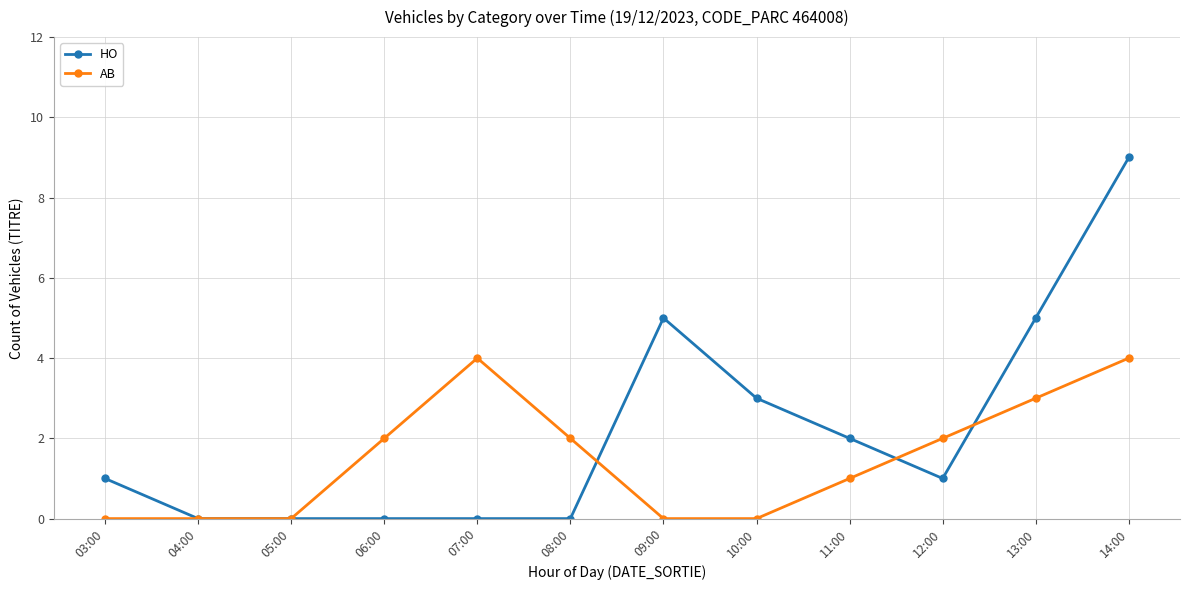

How many AB values are between 0 and 3?

10